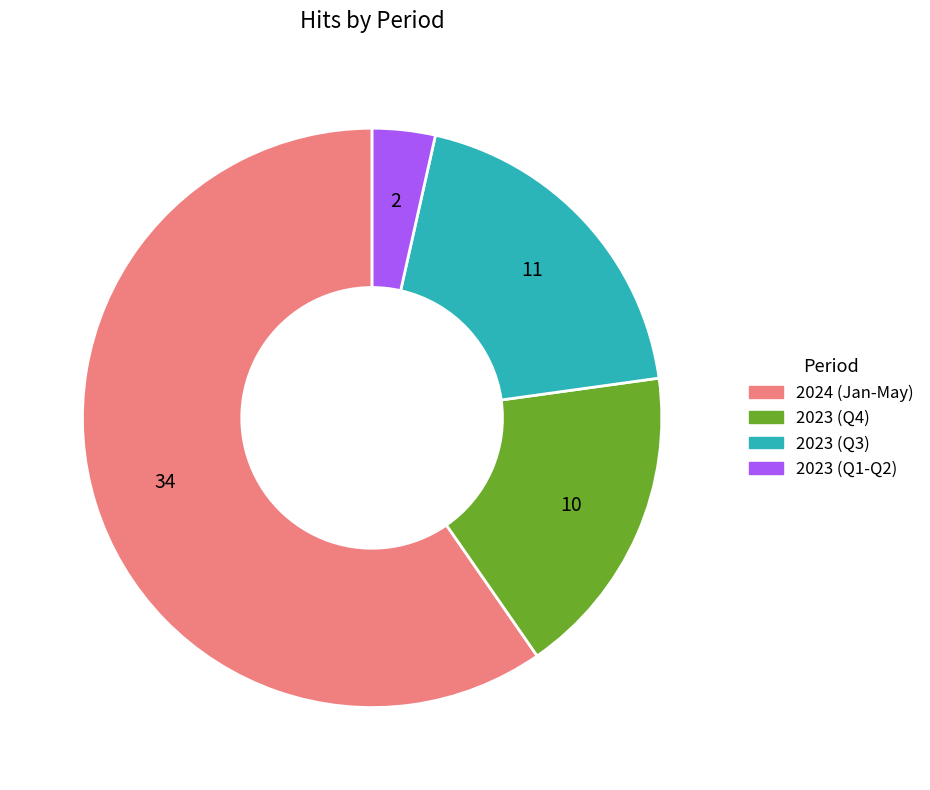

Is there any slice that represents more than half of the pie?

Yes